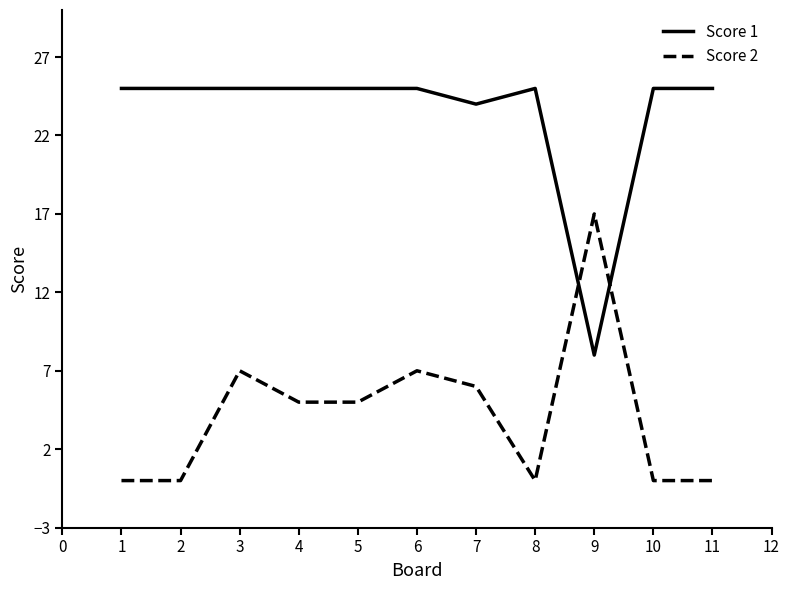

What is the spread (max minus min) of values at 3?

18